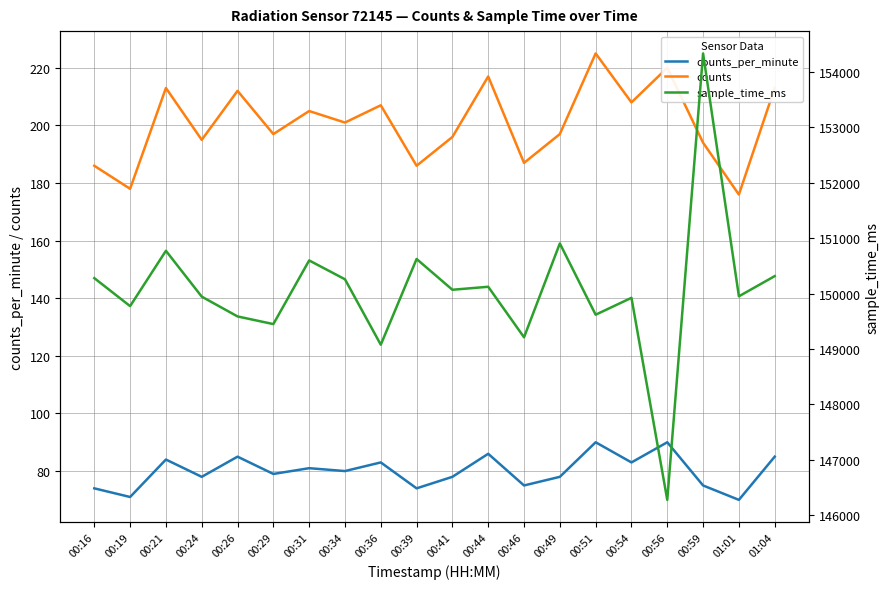

The value of sample_time_ms at 00:34 is 150258. True or false?

True